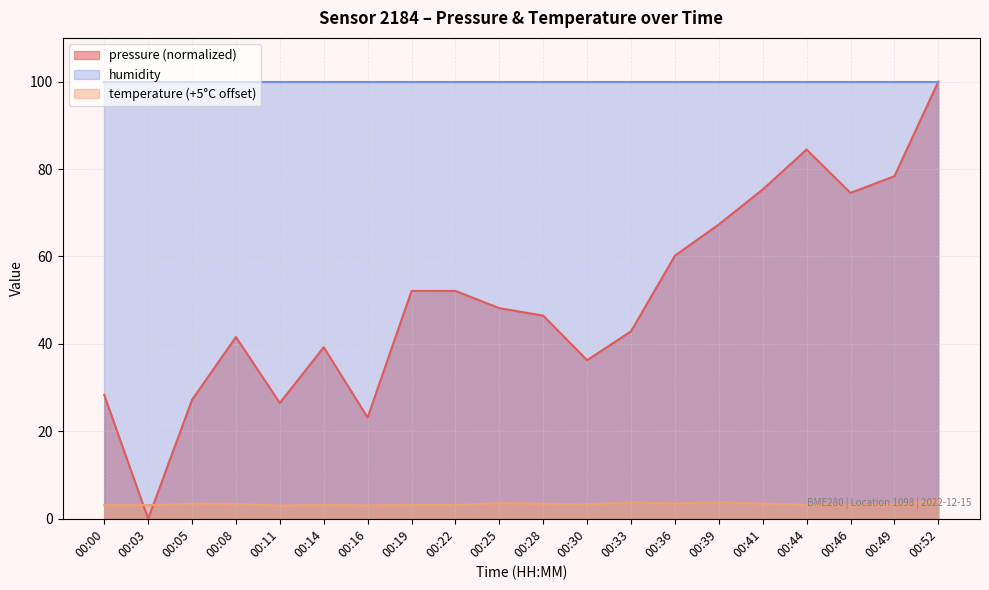

True or false: temperature has more than 2 interior local peaks.

True